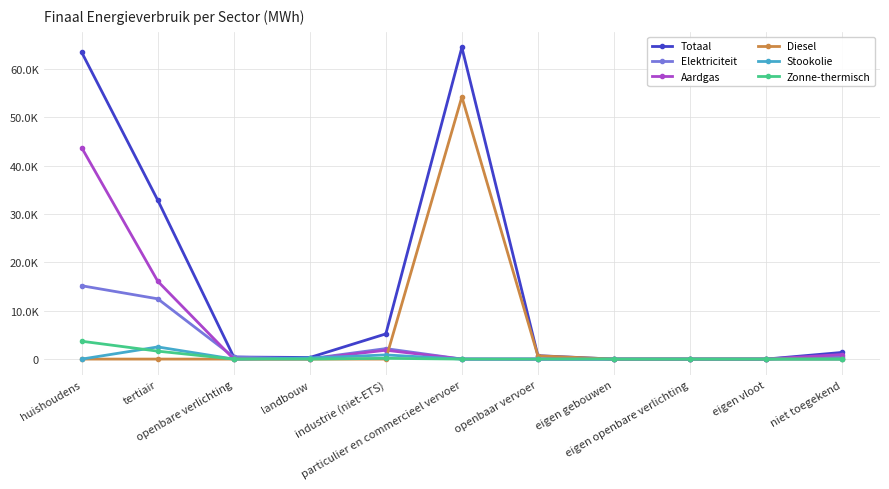

What position from the right is particulier en commercieel vervoer?

6